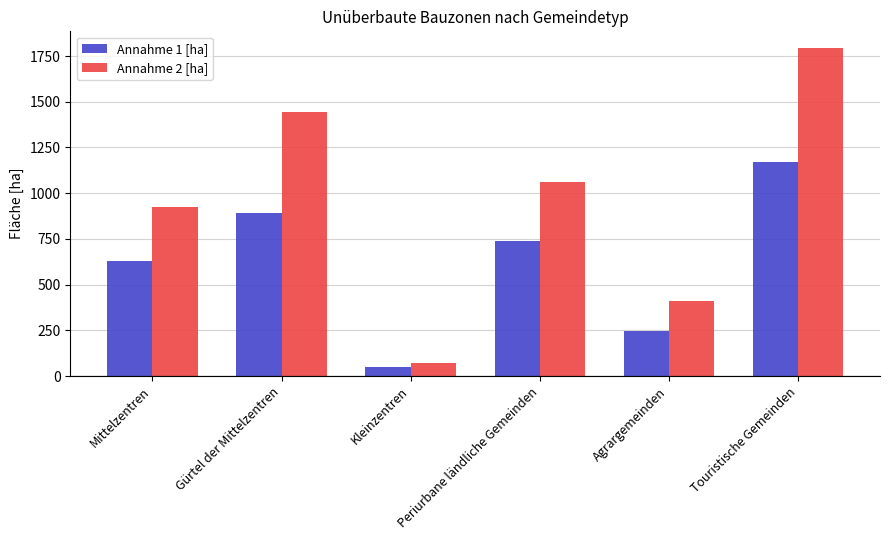

Where is Annahme 2 [ha] nearest to the value 932?

Mittelzentren